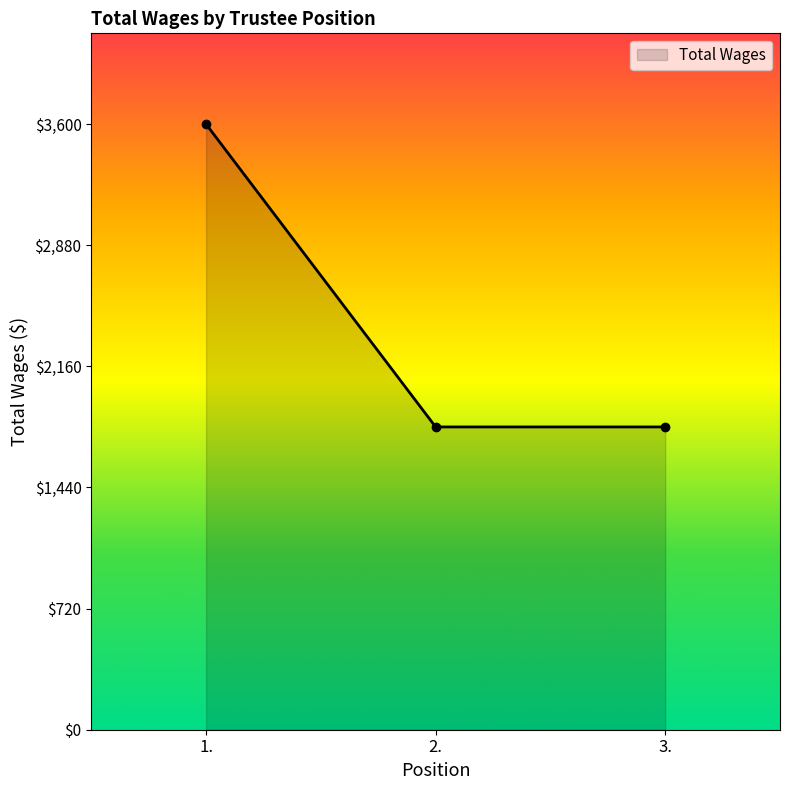

Does the chart have visible grid lines?

No